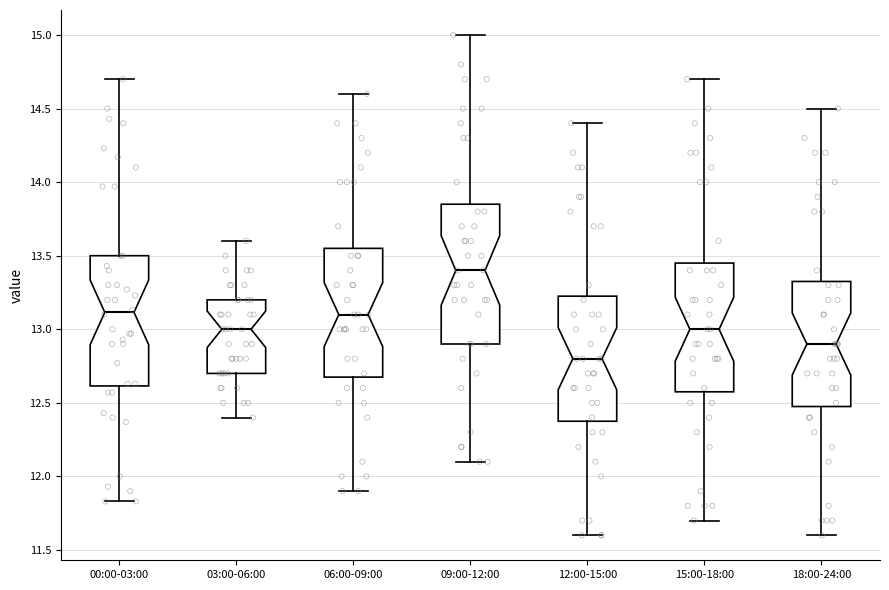

Reading left to right, transcribe this box plot: for each box, give where its median line is, the range the box spans, and where its two whiskers end, as read against the y-axis. The values are not printed on the chart, so give them approximately, as read against the axis.

00:00-03:00: median 13.10, box 12.60 to 13.50, whiskers 11.85 to 14.70
03:00-06:00: median 13.00, box 12.70 to 13.20, whiskers 12.40 to 13.60
06:00-09:00: median 13.10, box 12.70 to 13.55, whiskers 11.90 to 14.60
09:00-12:00: median 13.40, box 12.90 to 13.85, whiskers 12.10 to 15.00
12:00-15:00: median 12.80, box 12.40 to 13.25, whiskers 11.60 to 14.40
15:00-18:00: median 13.00, box 12.60 to 13.45, whiskers 11.70 to 14.70
18:00-24:00: median 12.90, box 12.50 to 13.35, whiskers 11.60 to 14.50